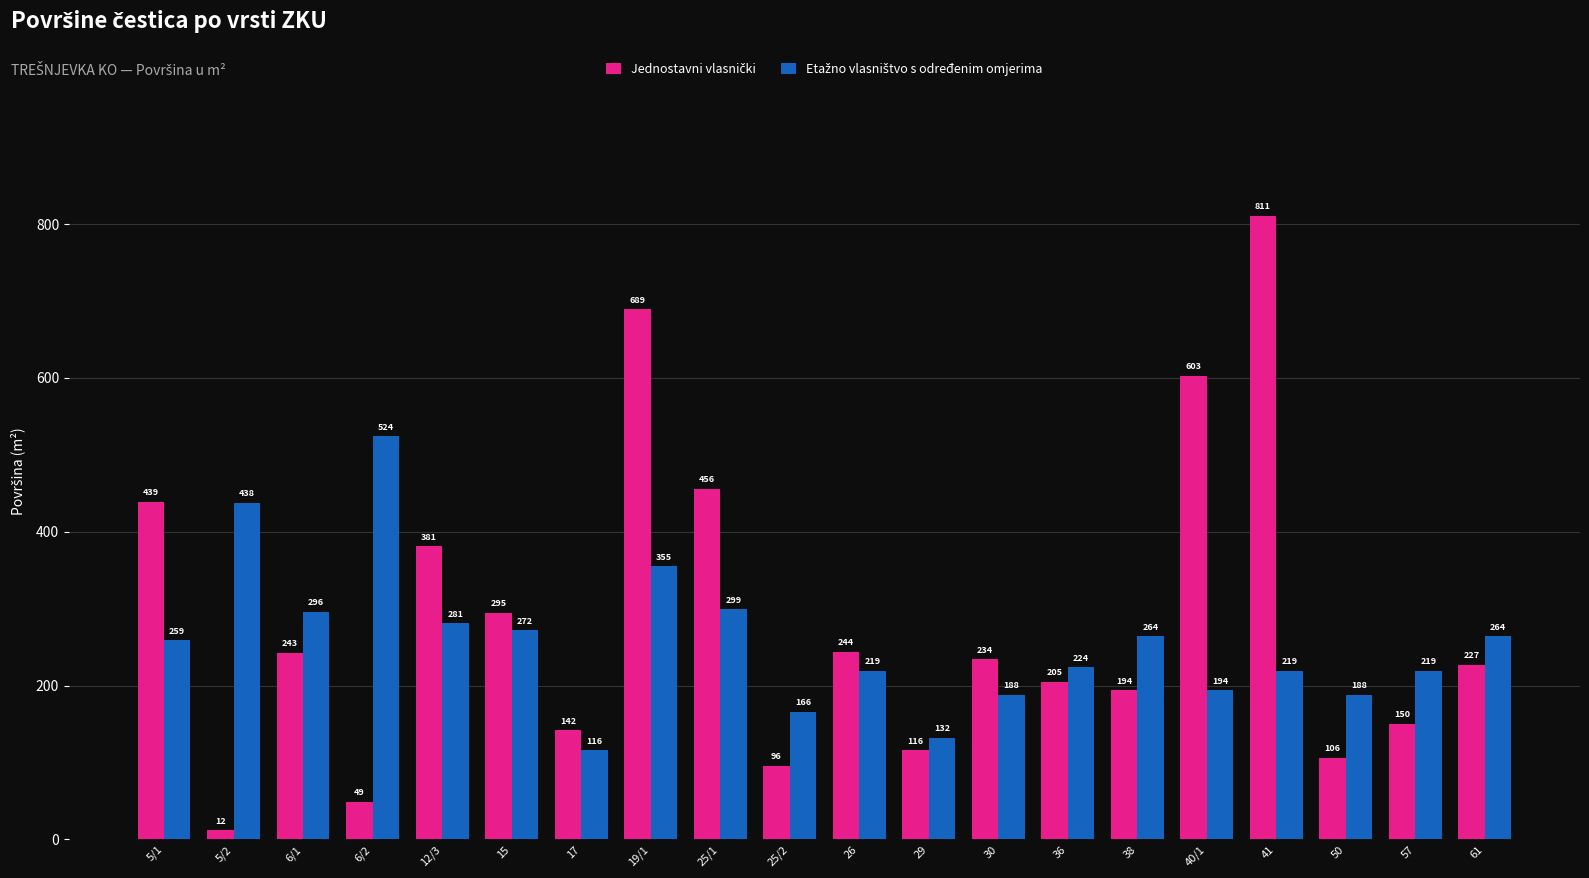

What is the total value across all series at 38?

458